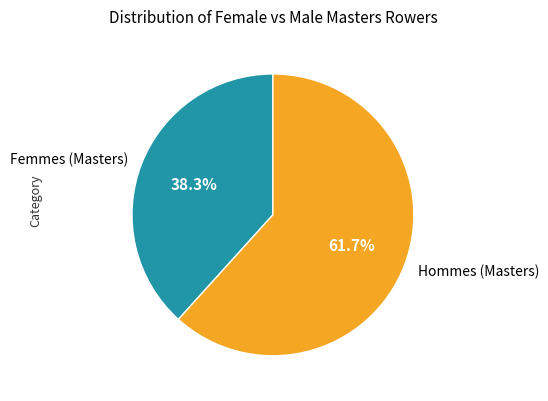

How many segments does this pie chart have?

2